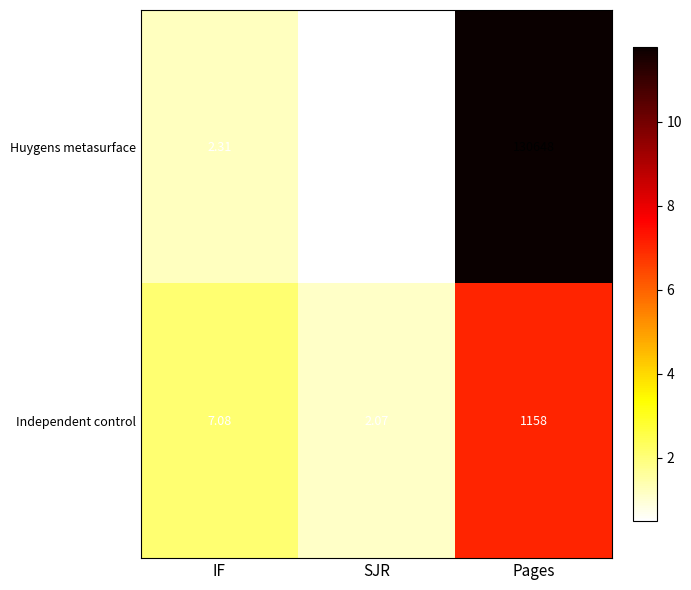

Where does the Huygens metasurface series first go above 2?

IF